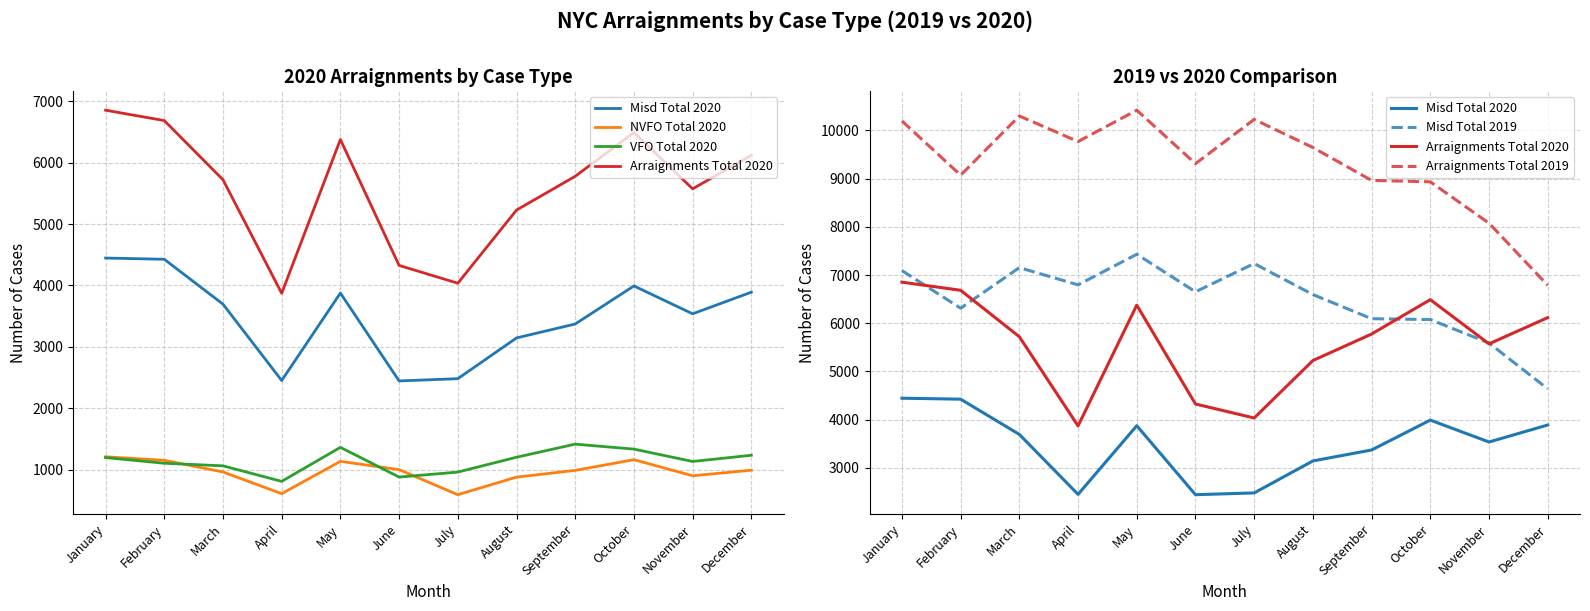

The value of Arraignments Total 2019 at January is 4031. True or false?

False